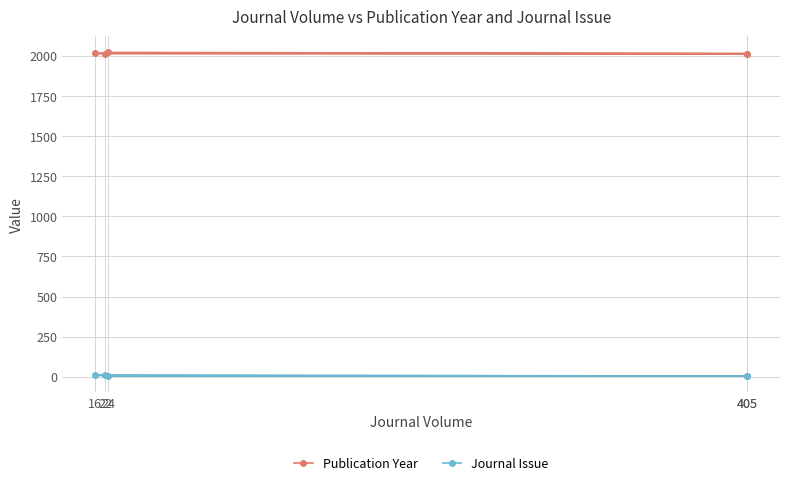

True or false: Publication Year and Journal Issue intersect in this chart.

False